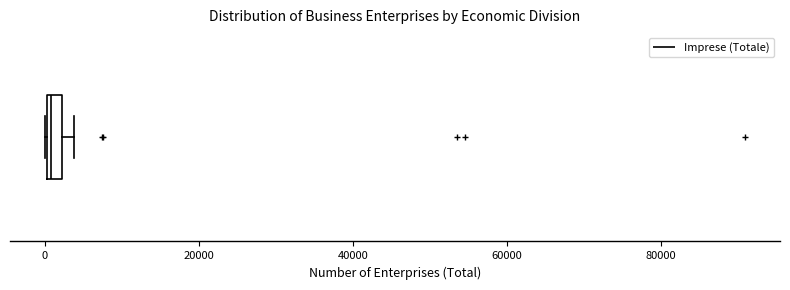

Where is the left edge of the box on the x-axis? The values are not printed on the chart, so give them approximately, as read against the axis.

0